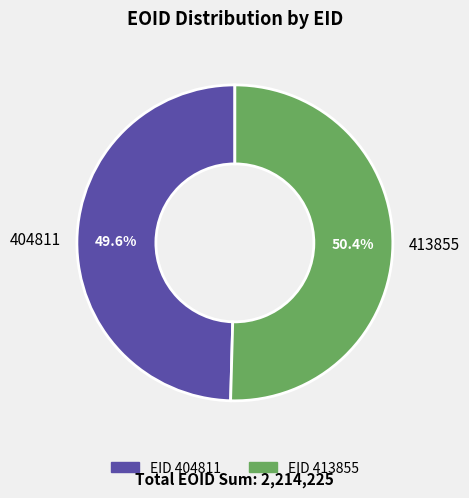

Rank the categories by value from lowest to highest.

404811, 413855